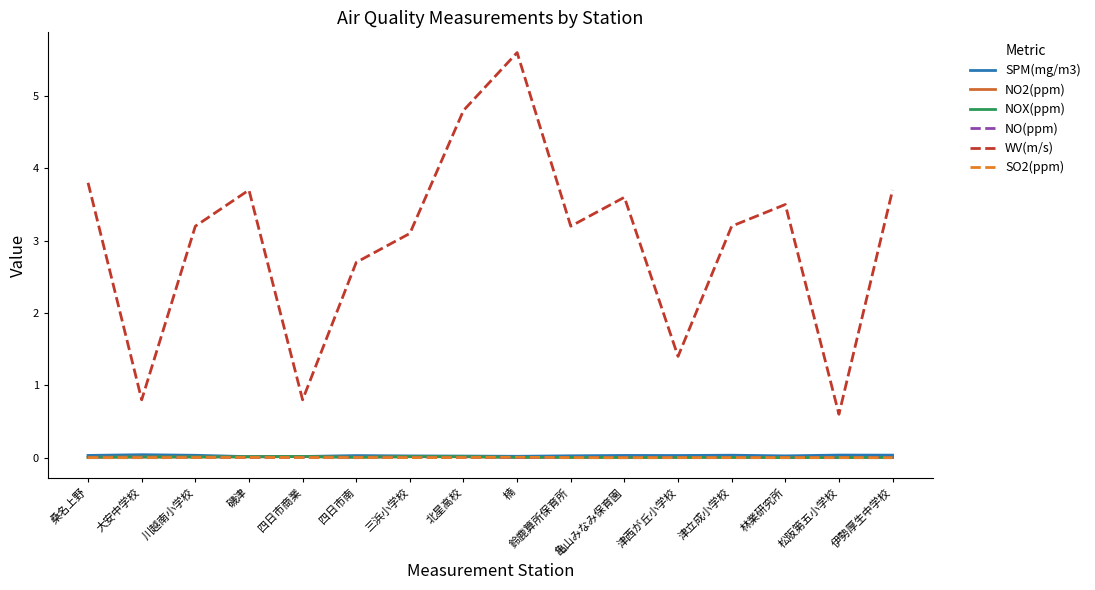

Which series has the largest range (max minus min)?

WV(m/s)